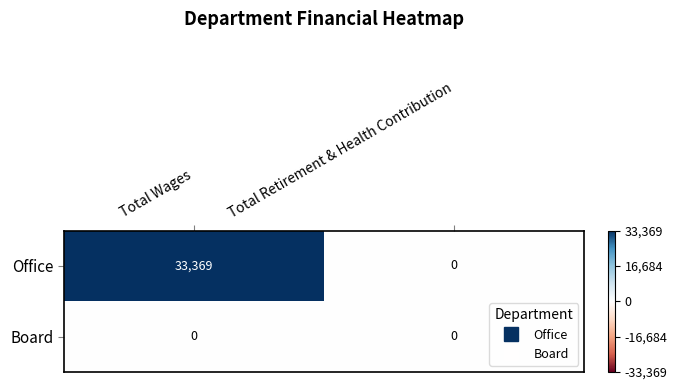

Is the value of Office at Total Wages greater than the value of Board at Total Retirement & Health Contribution?

Yes